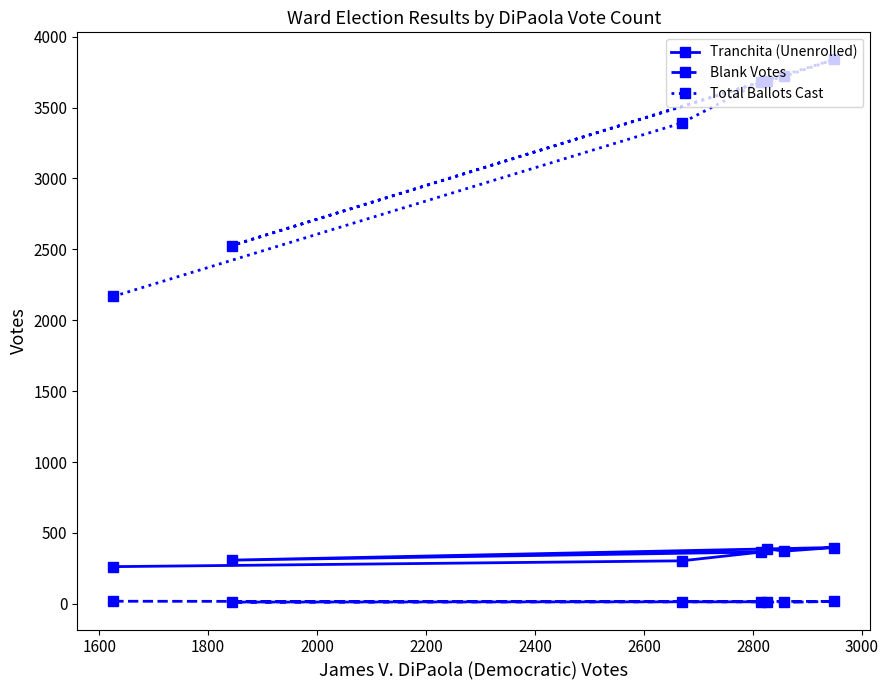

Which series has the largest range (max minus min)?

Total Ballots Cast